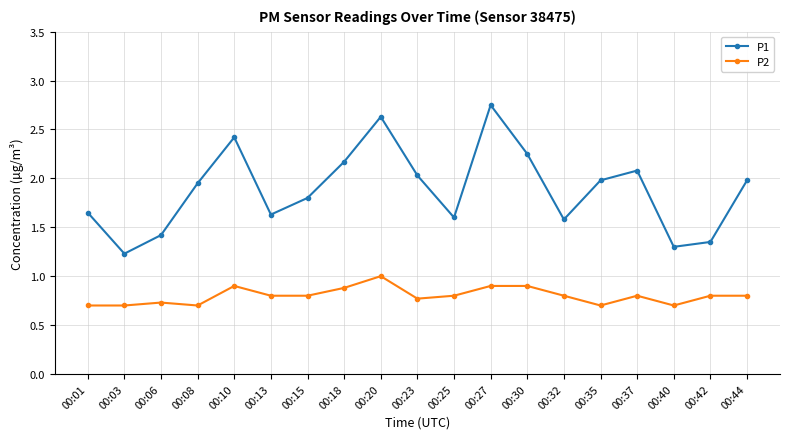

What is the total value across all series at 00:15?

2.6